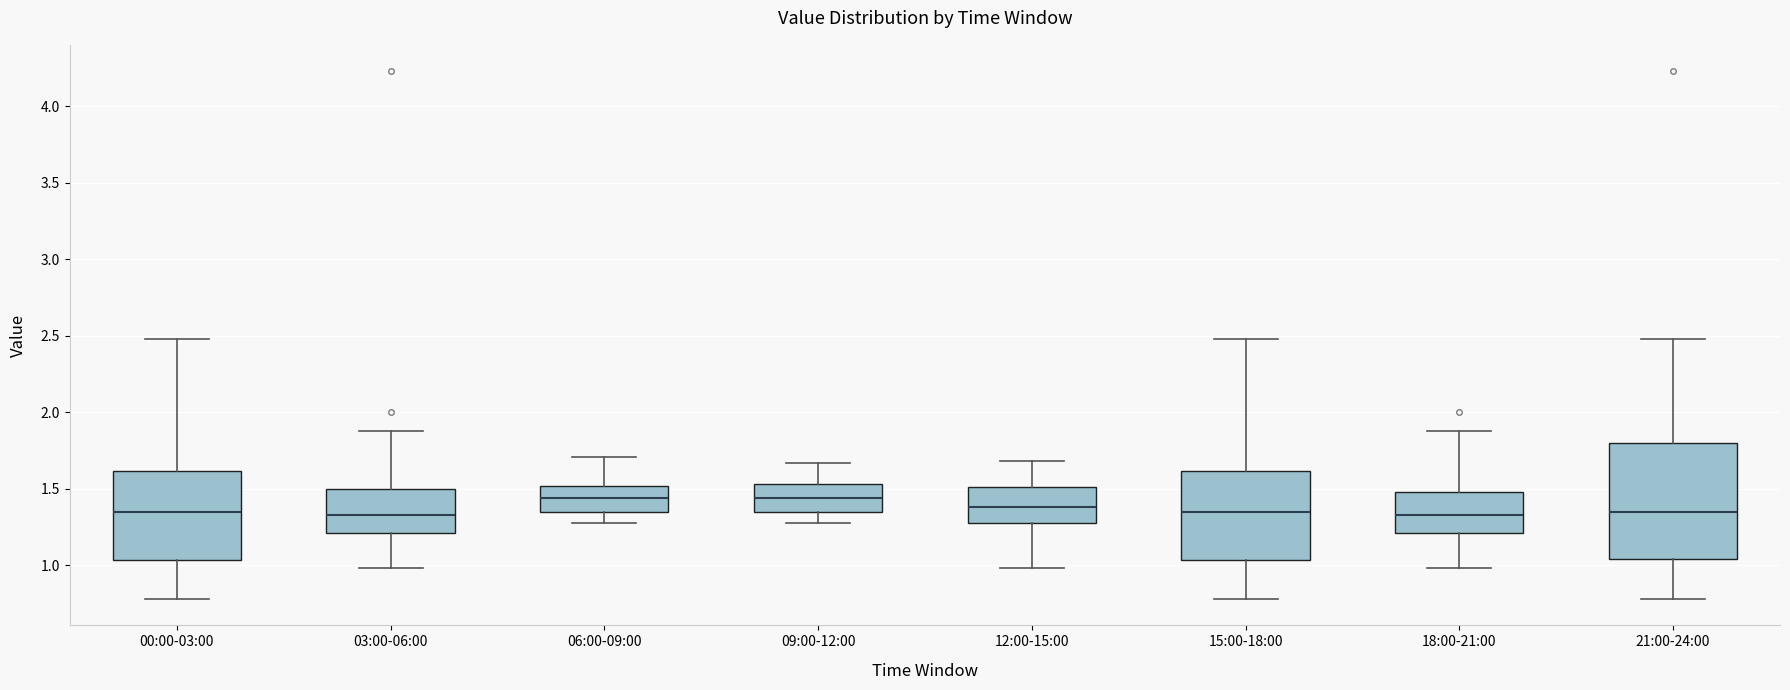

Reading left to right, transcribe this box plot: for each box, give where its median line is, the range the box spans, and where its two whiskers end, as read against the y-axis. The values are not printed on the chart, so give them approximately, as read against the axis.

00:00-03:00: median 1.35, box 1.05 to 1.60, whiskers 0.80 to 2.50
03:00-06:00: median 1.35, box 1.20 to 1.50, whiskers 1.00 to 1.90
06:00-09:00: median 1.45, box 1.35 to 1.50, whiskers 1.30 to 1.70
09:00-12:00: median 1.45, box 1.35 to 1.55, whiskers 1.30 to 1.65
12:00-15:00: median 1.40, box 1.30 to 1.50, whiskers 1.00 to 1.70
15:00-18:00: median 1.35, box 1.05 to 1.60, whiskers 0.80 to 2.50
18:00-21:00: median 1.35, box 1.20 to 1.50, whiskers 1.00 to 1.90
21:00-24:00: median 1.35, box 1.05 to 1.80, whiskers 0.80 to 2.50